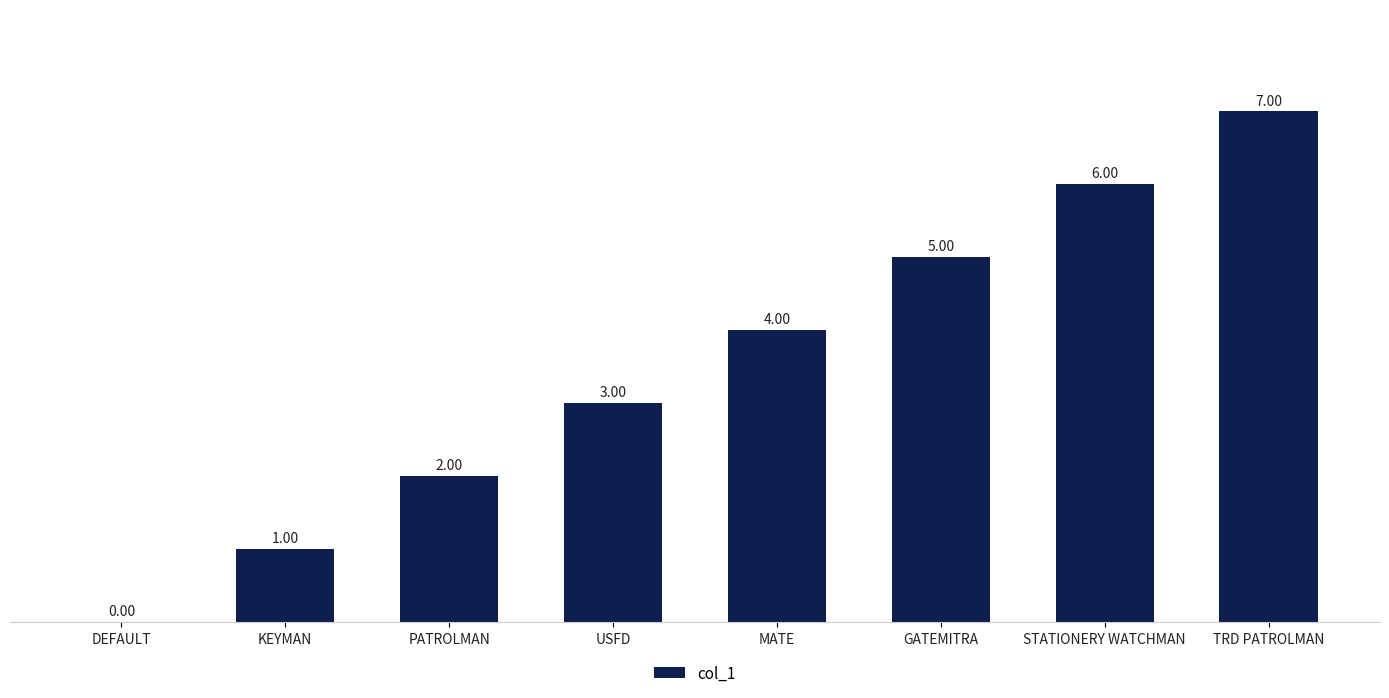

Where is the data nearest to the value 3?

USFD